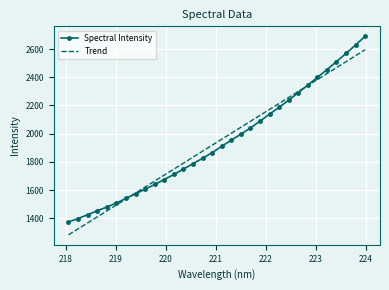

List the series in order of their peak value, lowest first.

Trend, Spectral Intensity